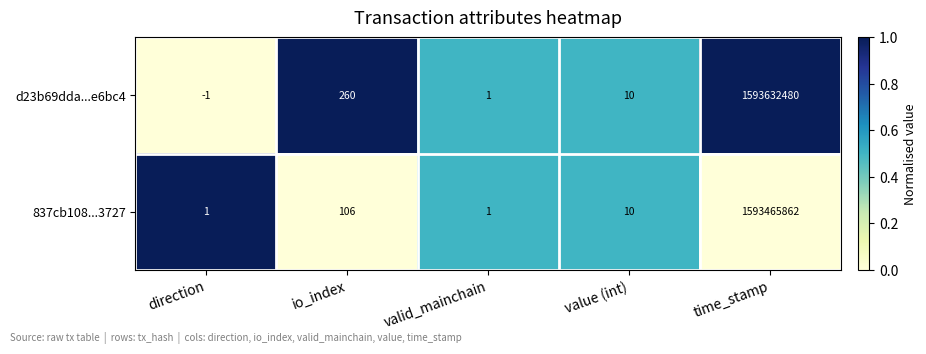

Is it true that 837cb108...3727 equals 2071670779 at time_stamp?

False